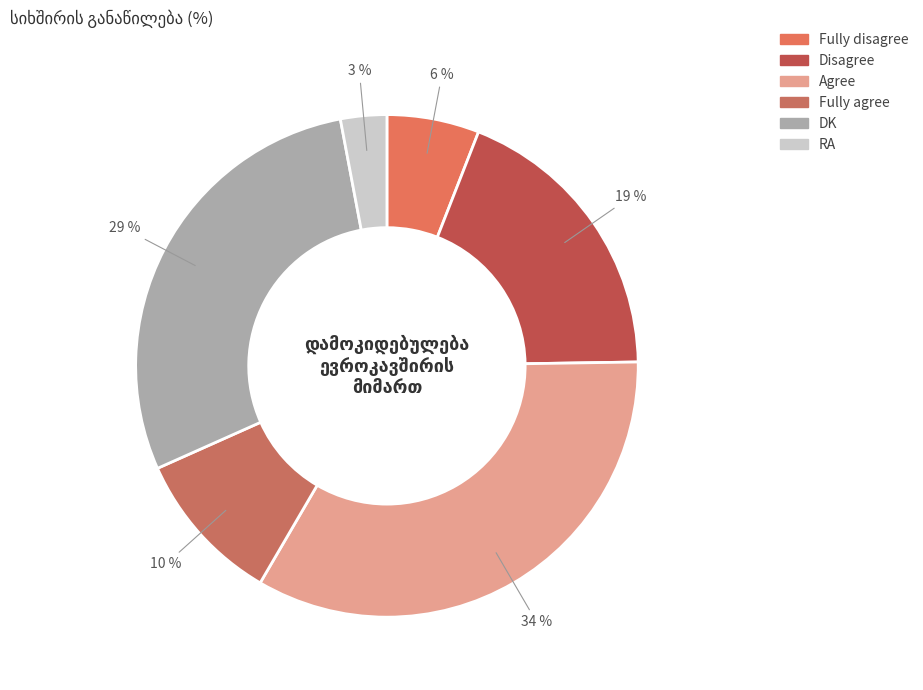

Count the number of slices in the pie.

6